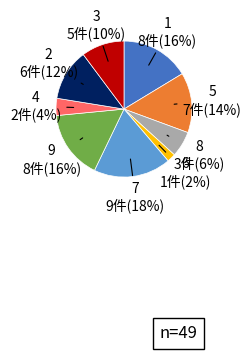

To the nearest percent, what is the difference between the 9 and 5 slice percentages?

2%